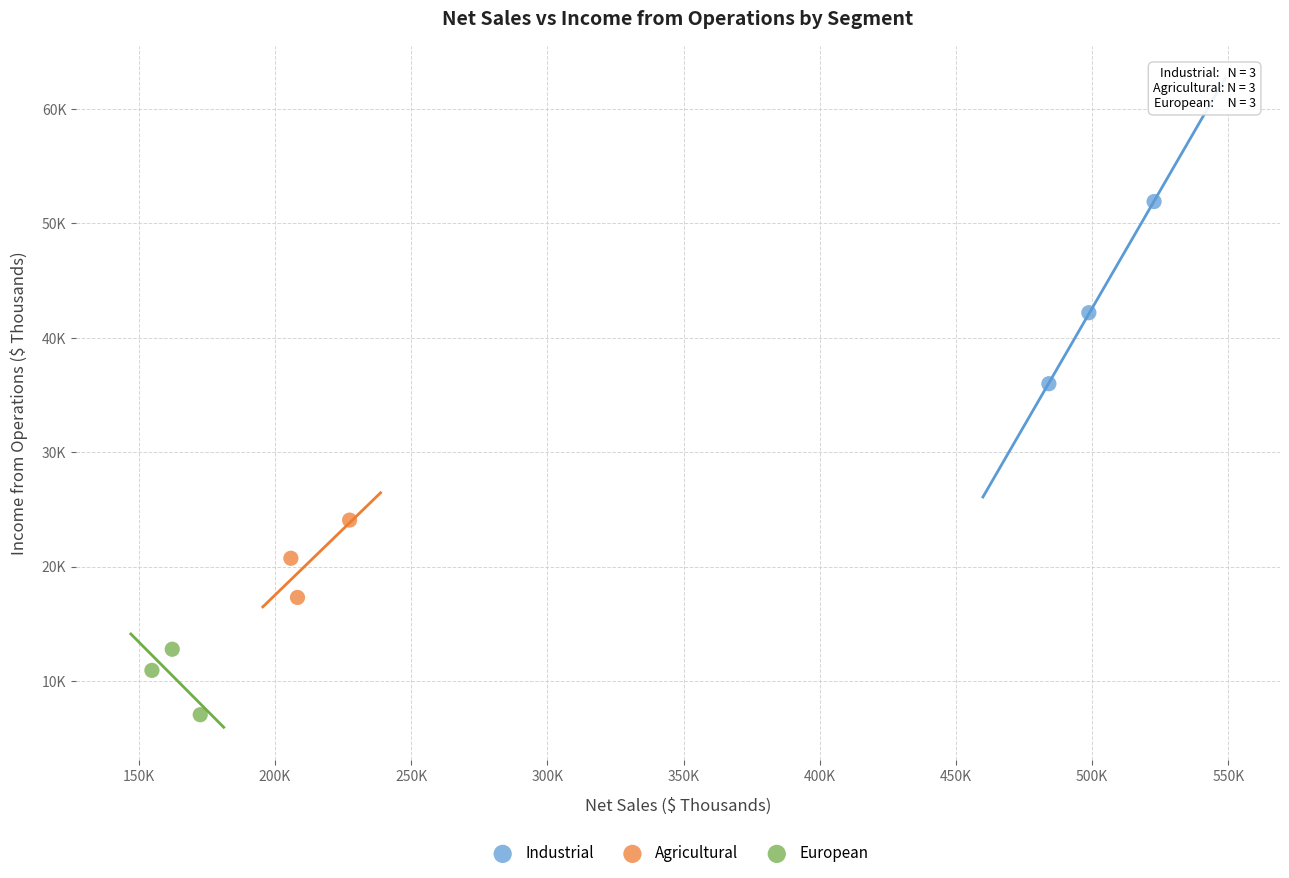

Which series has the widest spread of Y values?

Industrial